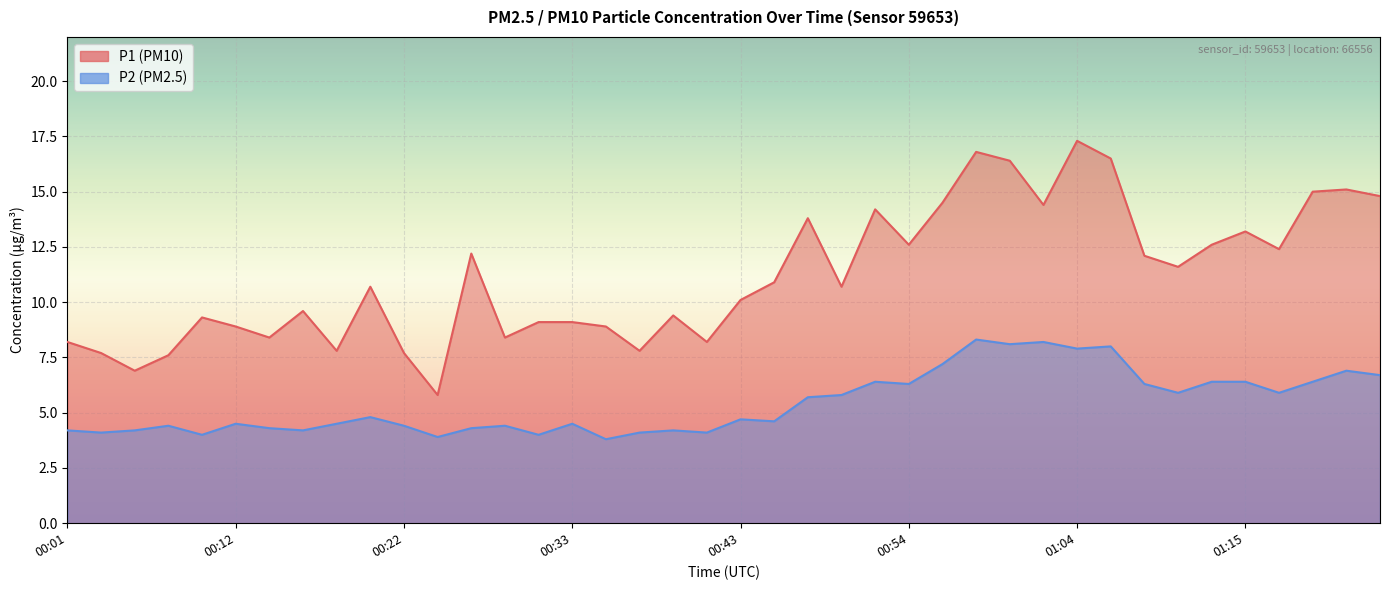

True or false: P2 and P1 intersect in this chart.

False